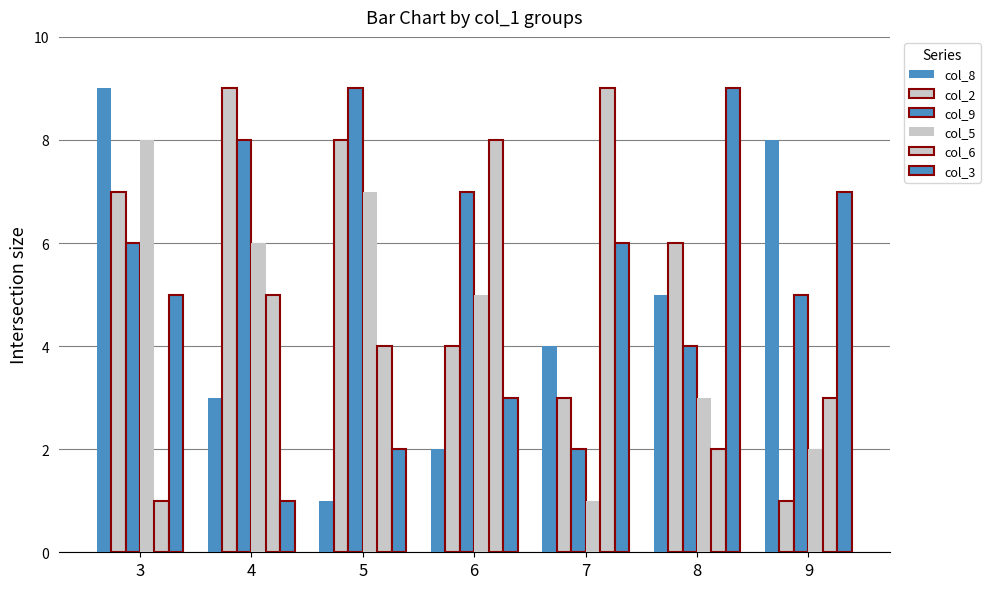

What is the sum of all col_9 values?

41